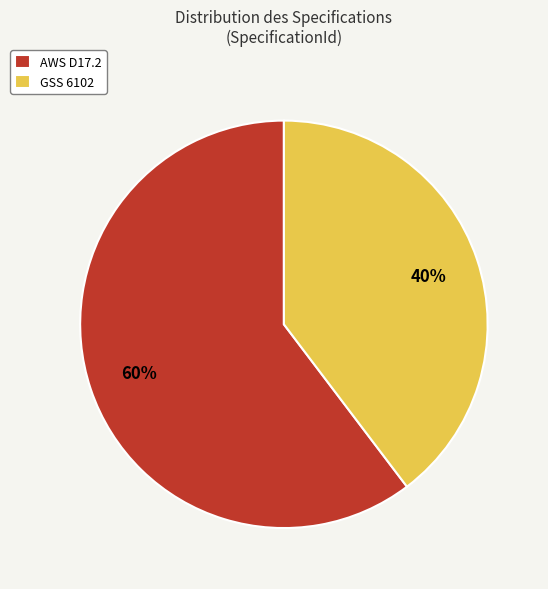

Between GSS 6102 and AWS D17.2, which is larger?

AWS D17.2